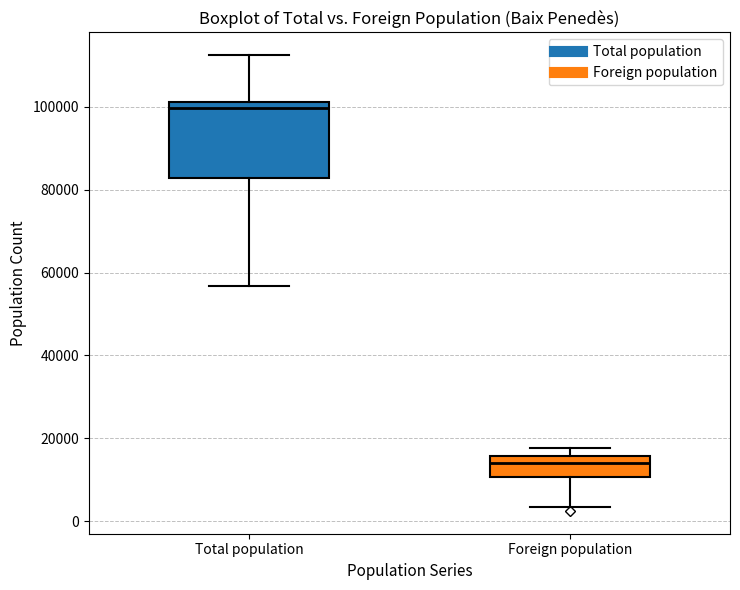

Which box is the tallest, from its lower edge to its upper edge?

Total population